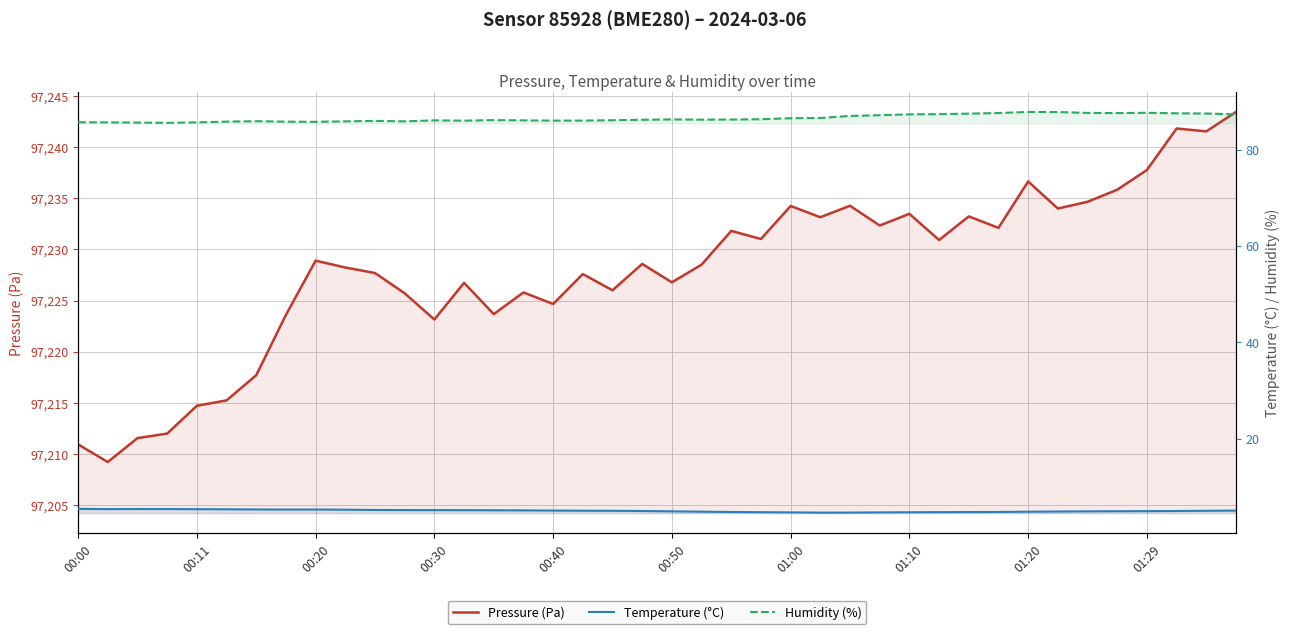

True or false: Pressure (Pa) and Humidity (%) intersect in this chart.

False